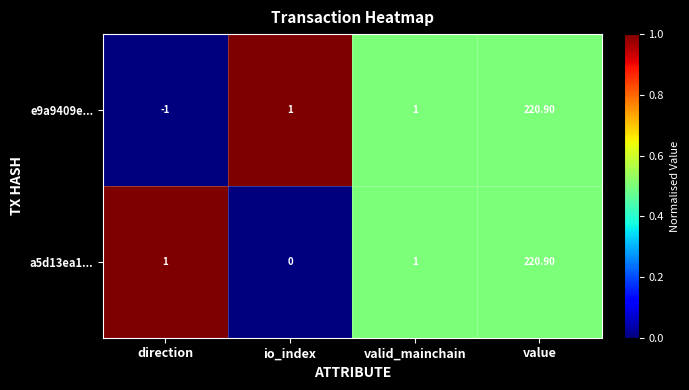

How many data points does each series have?

4